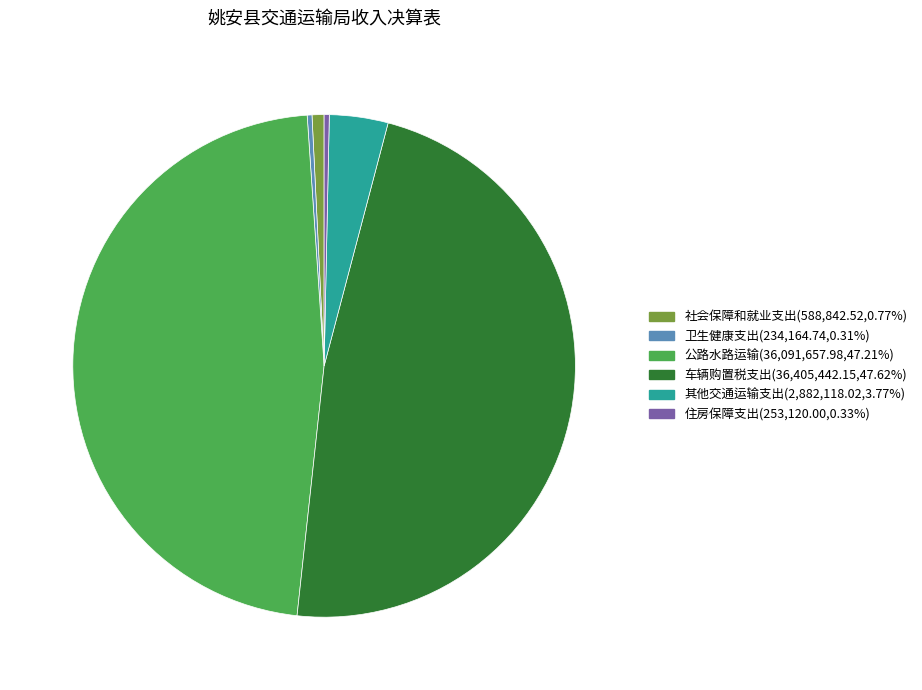

Is the sum of 其他交通运输支出 and 公路水路运输 greater than half?

Yes